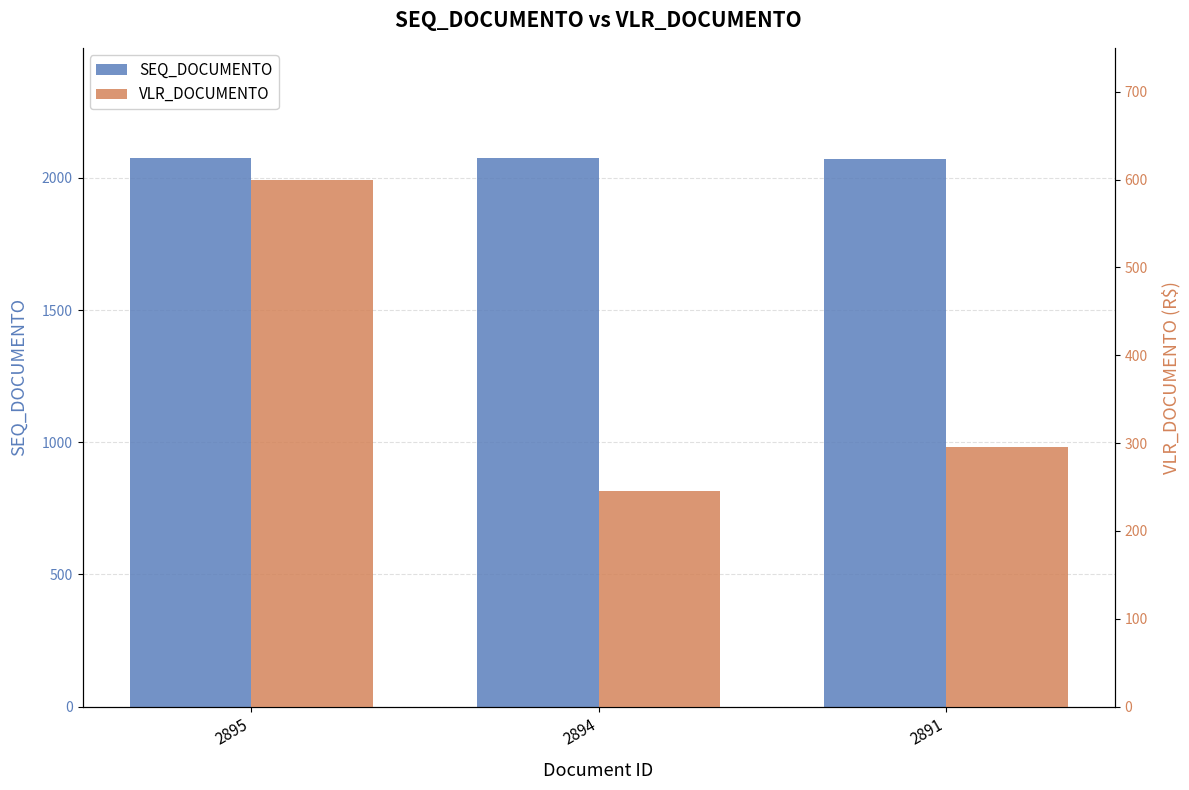

Reading left to right, extract all data points from this chart.

SEQ_DOCUMENTO: 2077.0	2076.0	2073.0
VLR_DOCUMENTO: 600.0	245.5	295.2